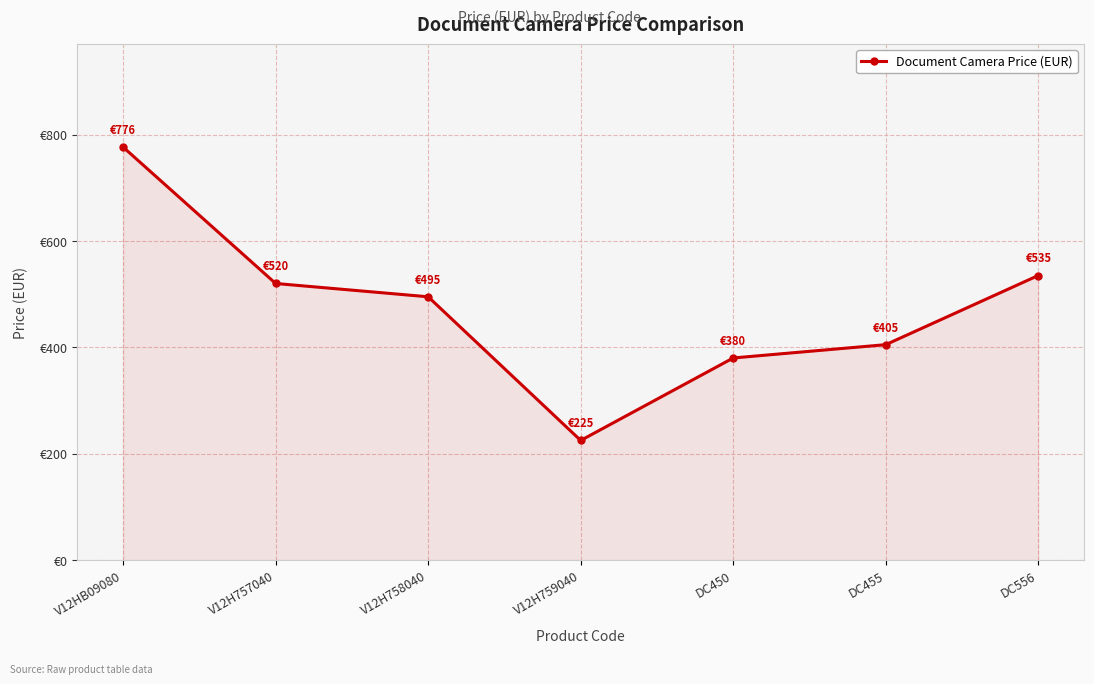

Is this an area chart (filled region under the line)?

Yes